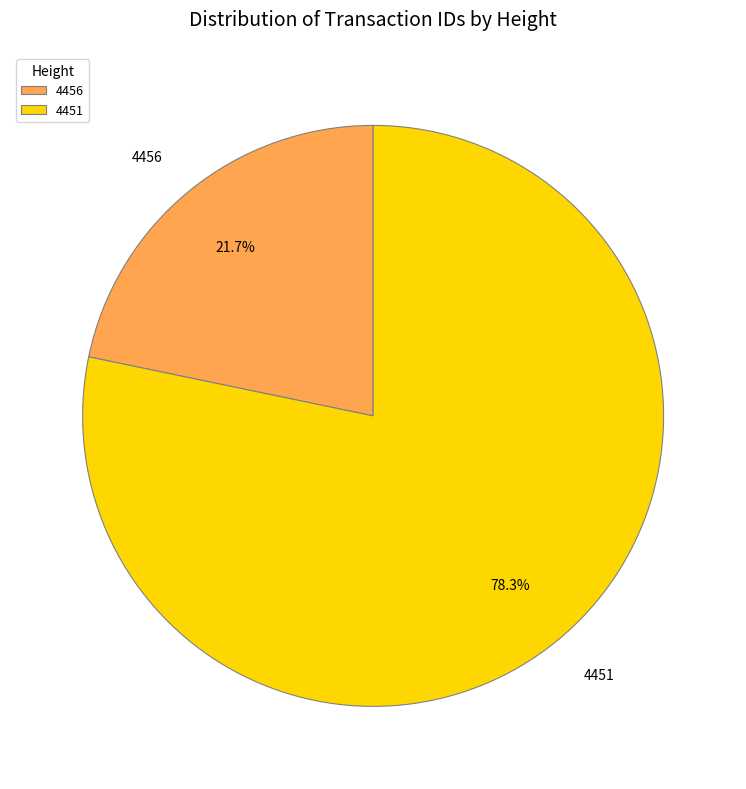

What is the ratio of the value at 4451 to the value at 4456?

3.6